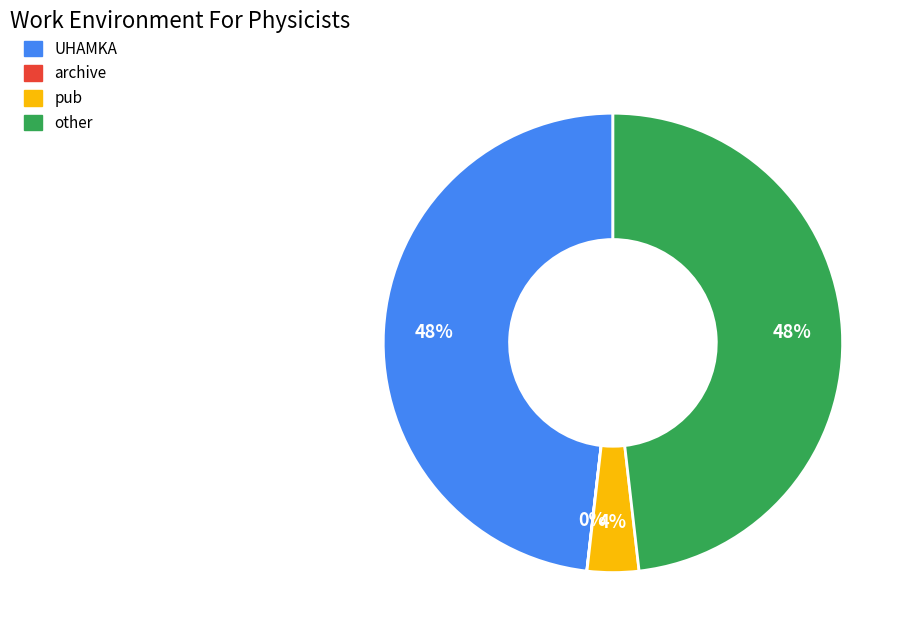

To the nearest percent, what is the average slice percentage?

25%